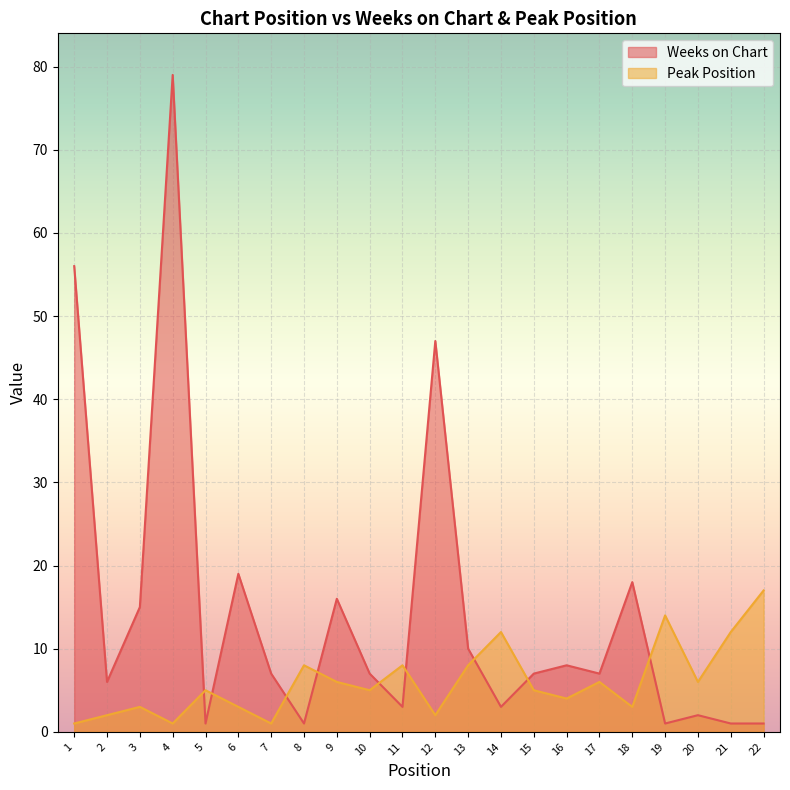

At which category does Weeks on Chart reach its first local valley?

2